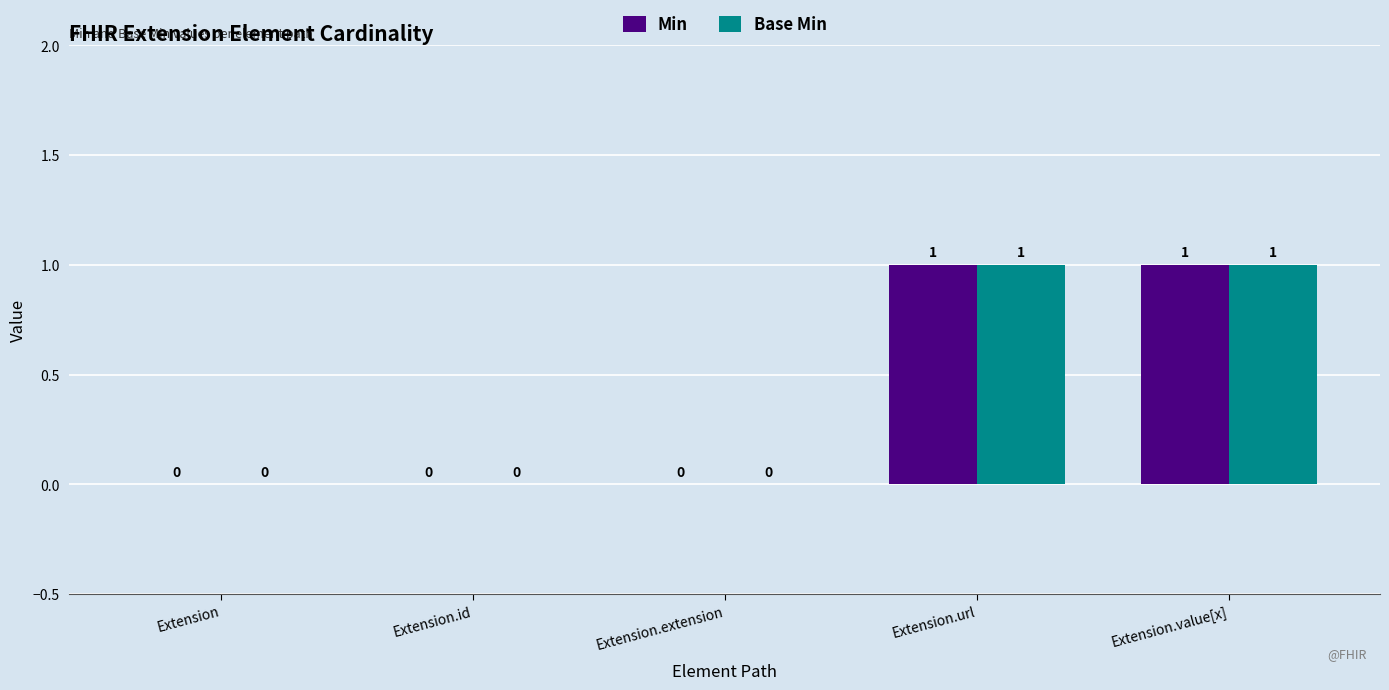

What are all the series names shown in the legend?

Min, Base Min